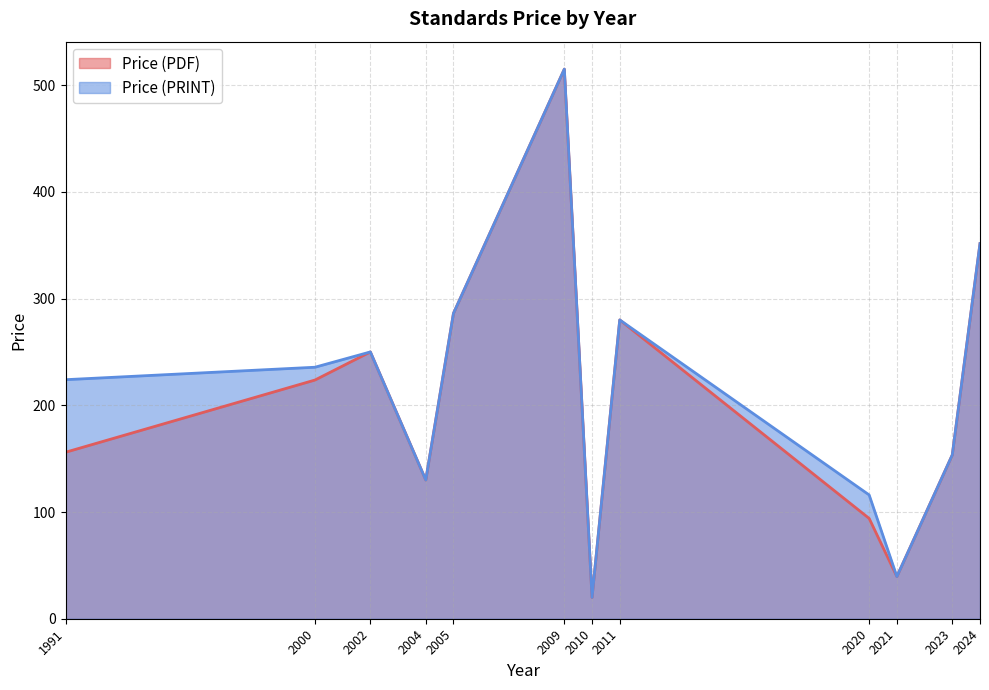

At which category does the chart reach its minimum across all series?

2010